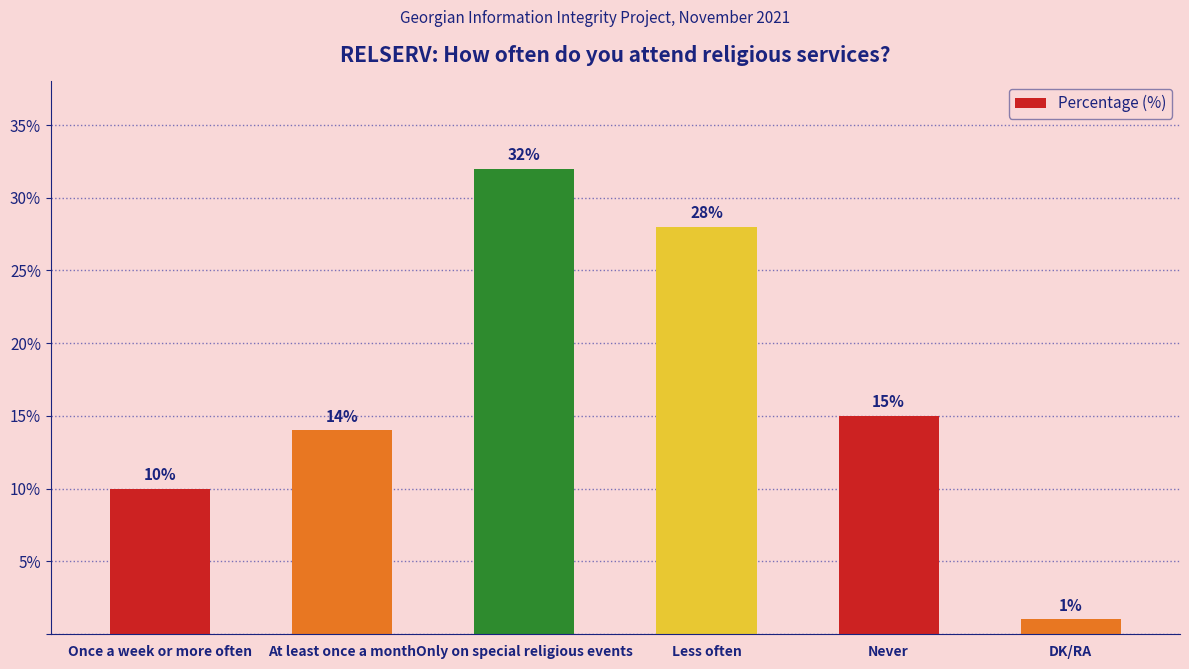

List the labels in order of value, largest first.

Only on special religious events, Less often, Never, At least once a month, Once a week or more often, DK/RA